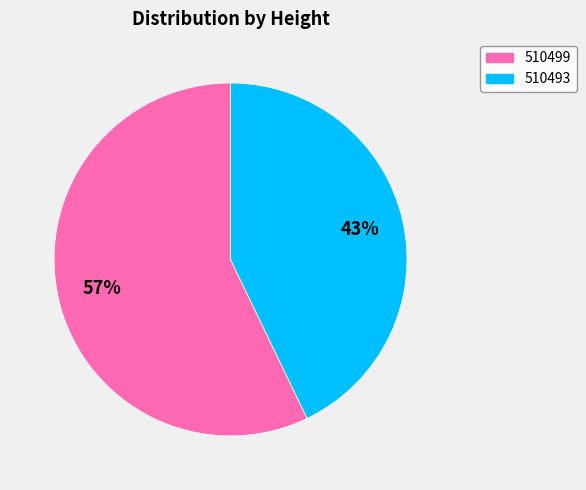

Count the number of slices in the pie.

2